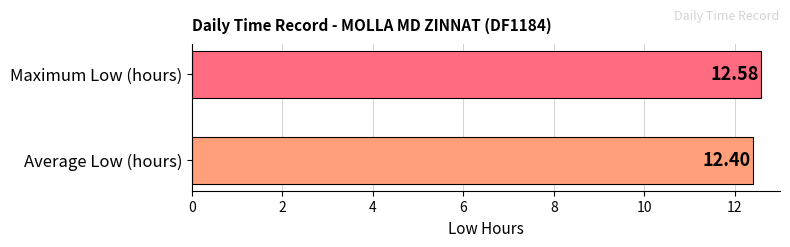

How many categories are shown in the chart?

1